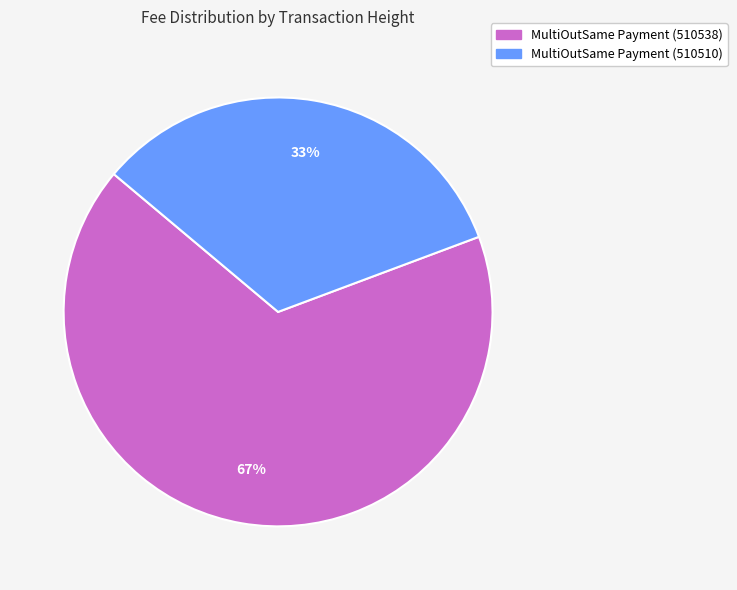

What is the smallest slice in the pie chart?

MultiOutSame Payment (510510)